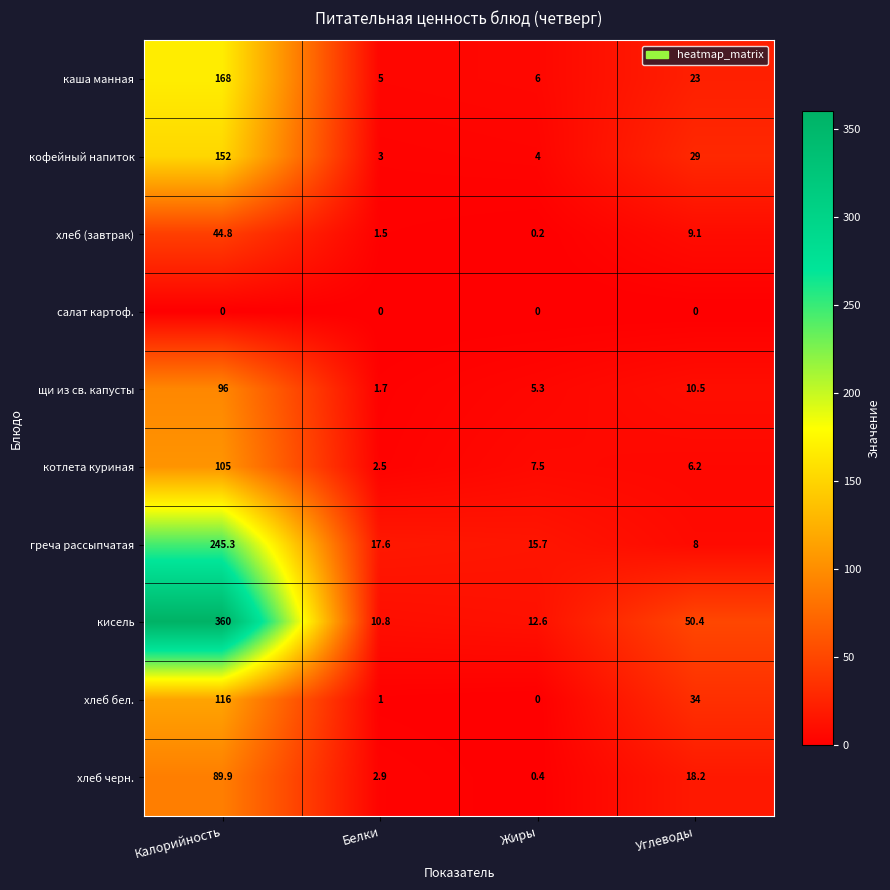

Which series has the largest total across all categories?

кисель